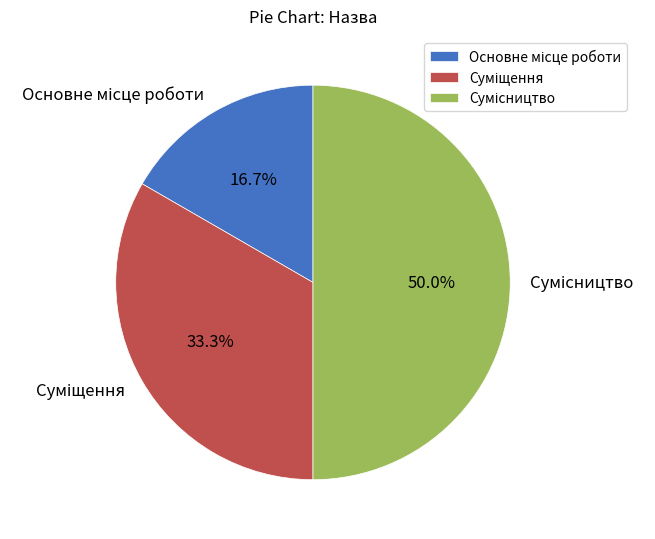

Does any single category account for the majority?

No